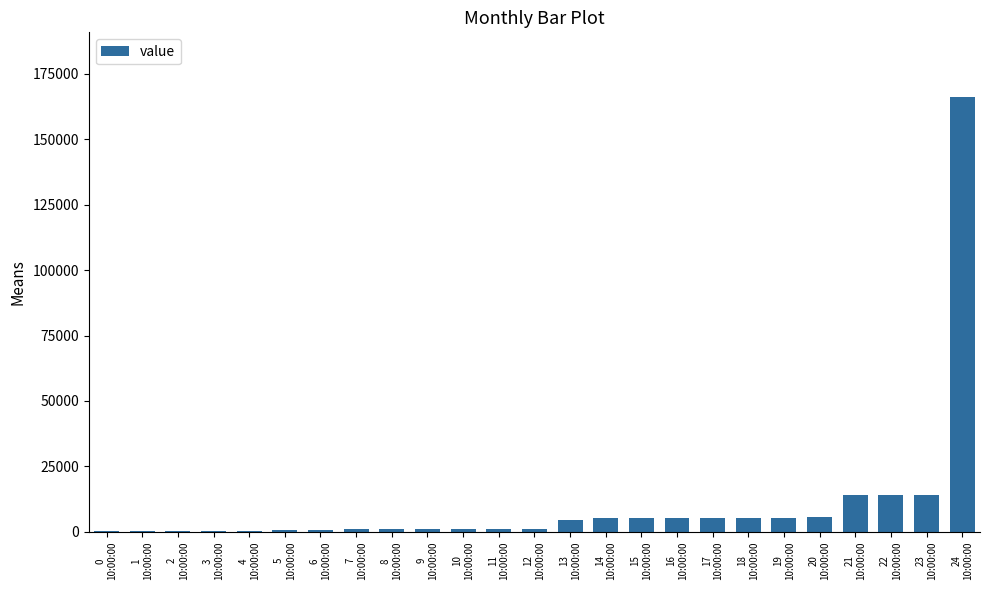

How many categories are shown in the chart?

25